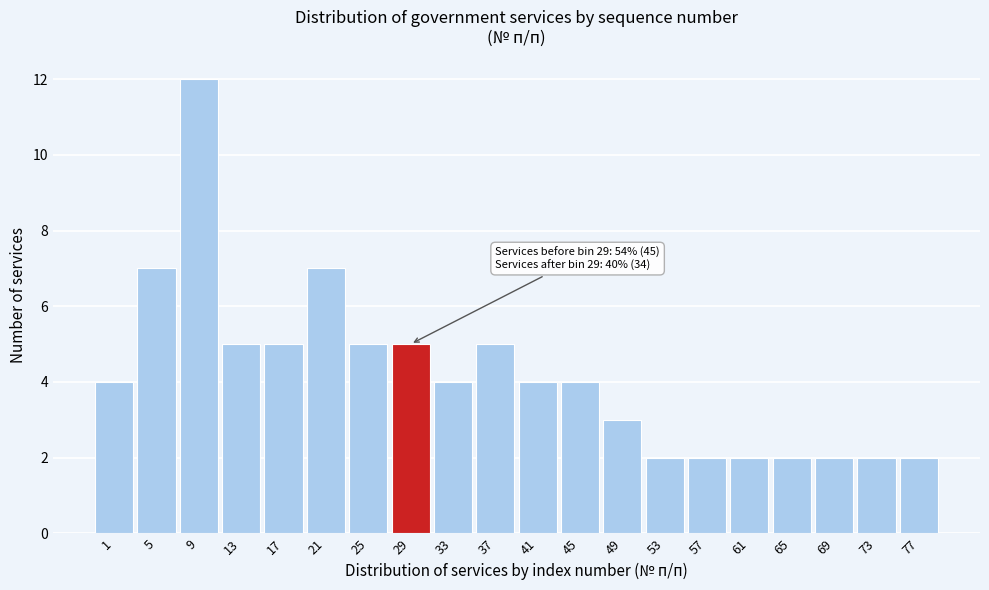

Reading right to left, transcribe all the data shown in this chart.

77=2	73=2	69=2	65=2	61=2	57=2	53=2	49=3	45=4	41=4	37=5	33=4	29=5	25=5	21=7	17=5	13=5	9=12	5=7	1=4